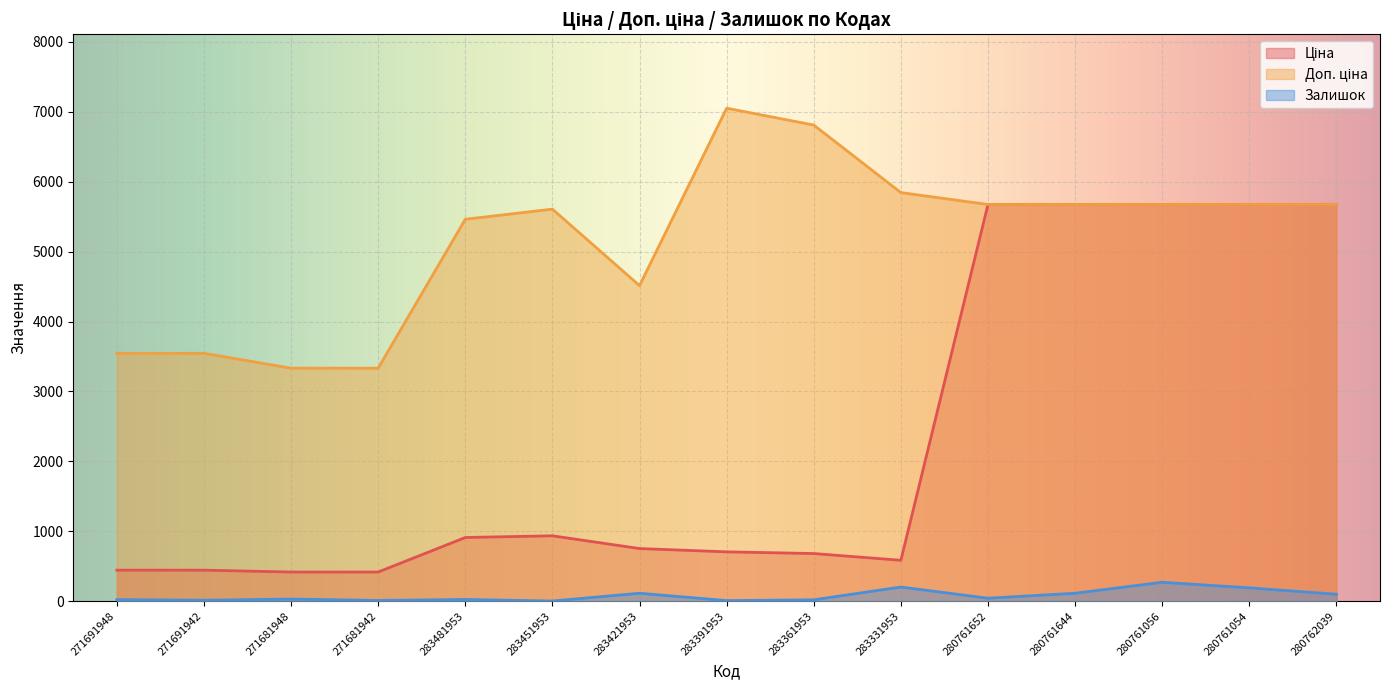

Which series changed the most between 271681948 and 280761644?

Ціна